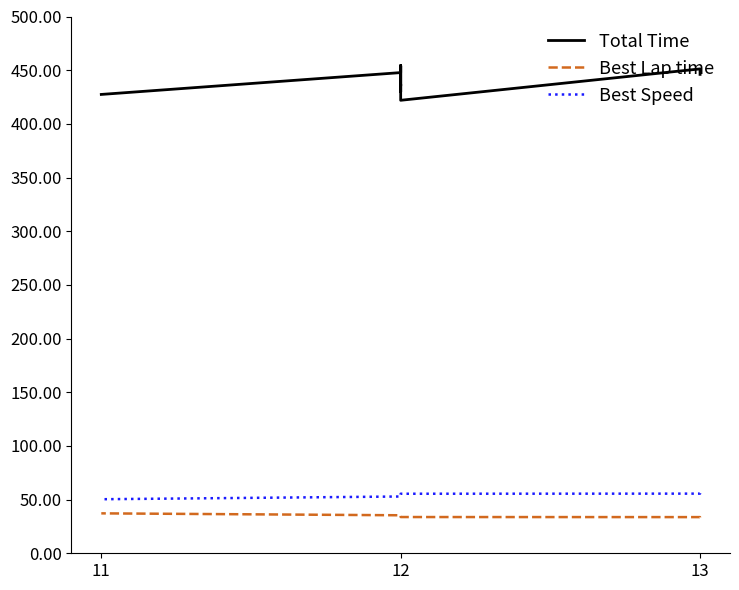

True or false: Best Speed has more than 2 interior local peaks.

False